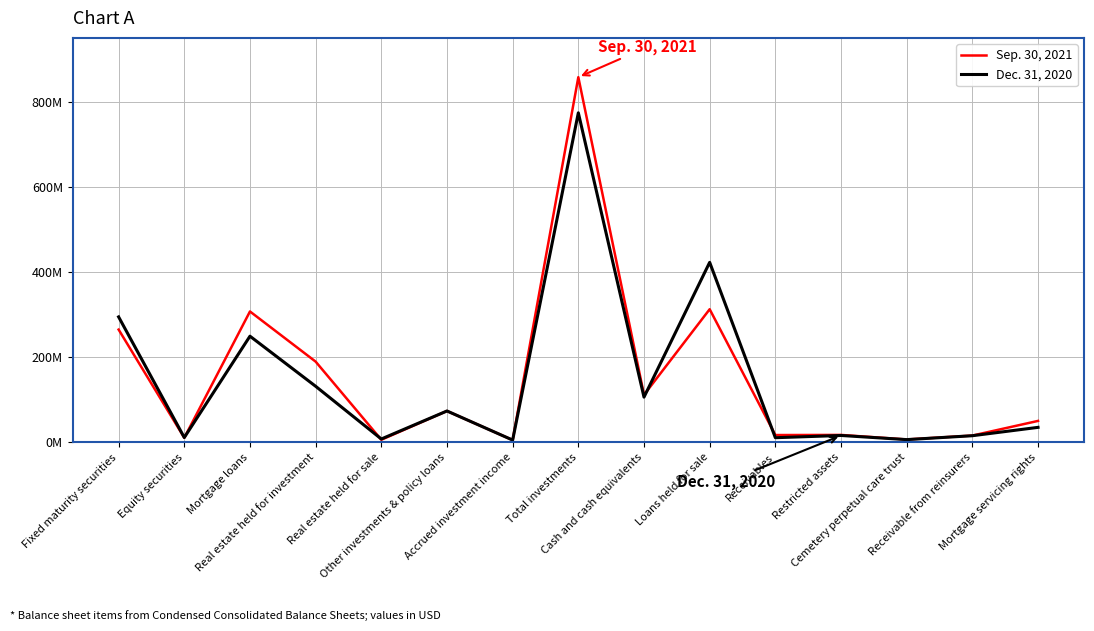

Is this an area chart (filled region under the line)?

No